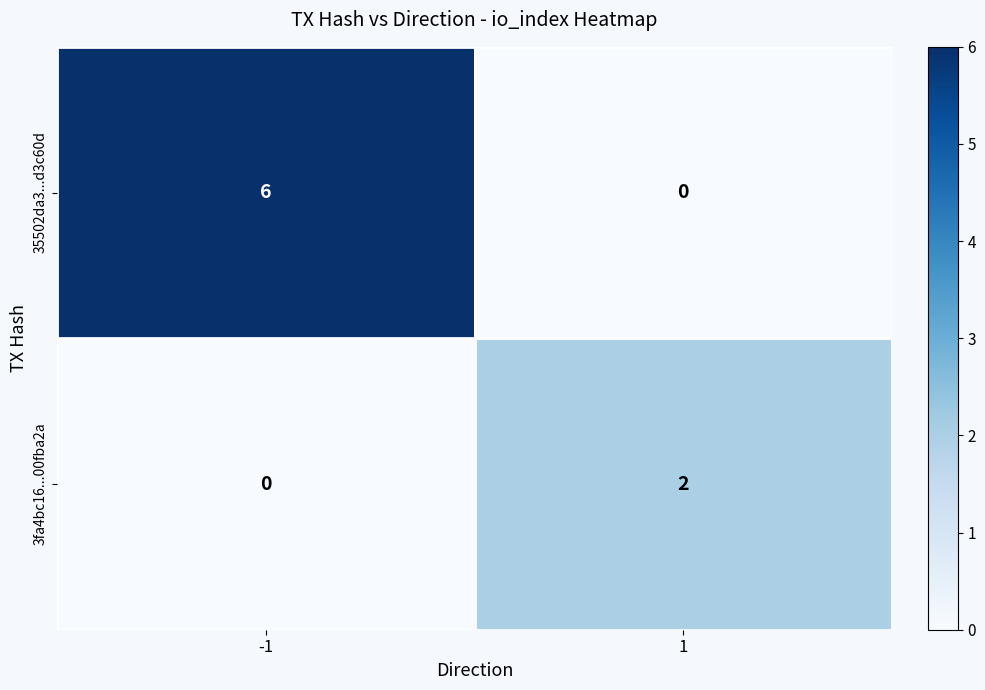

At which category does the chart reach its peak across all series?

-1